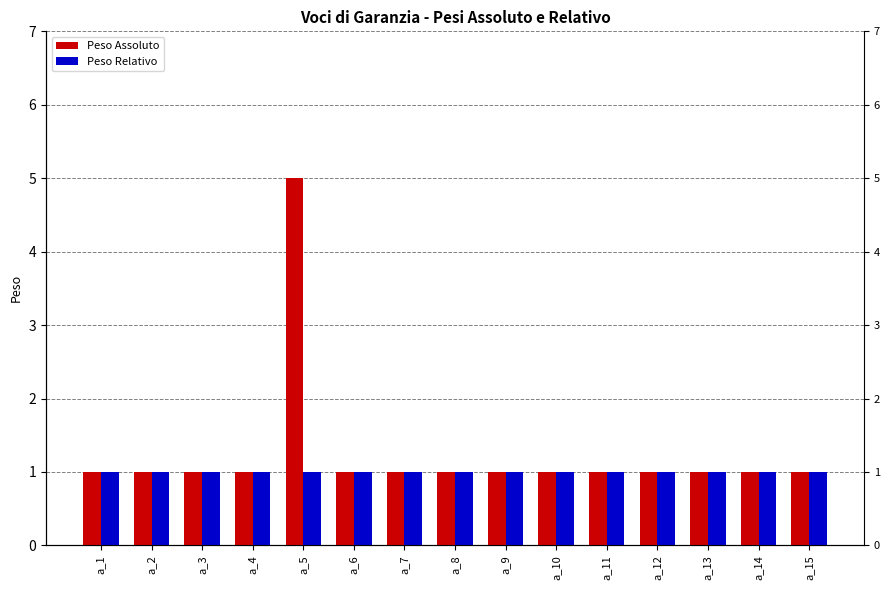

The Peso Assoluto series shows 0 at a_14. True or false?

False